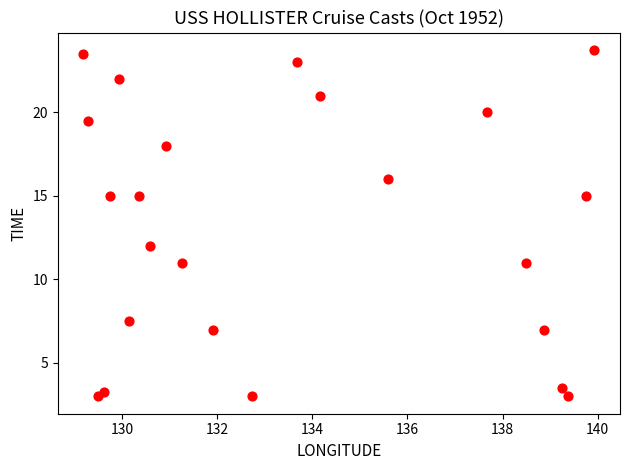

What Y value in the scatter plot is closest to 13?

12.0